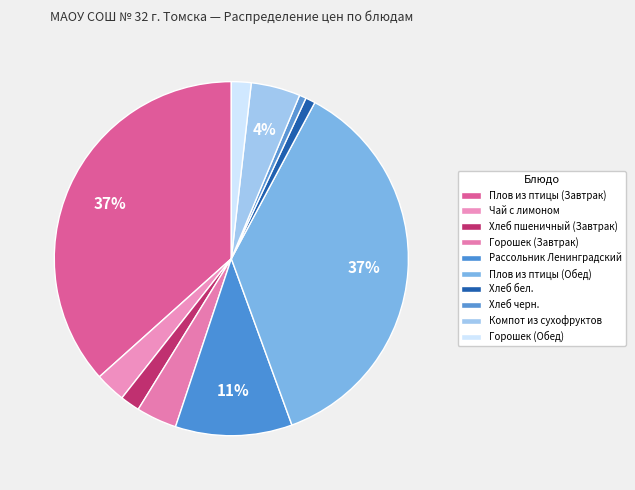

Count the number of slices in the pie.

10